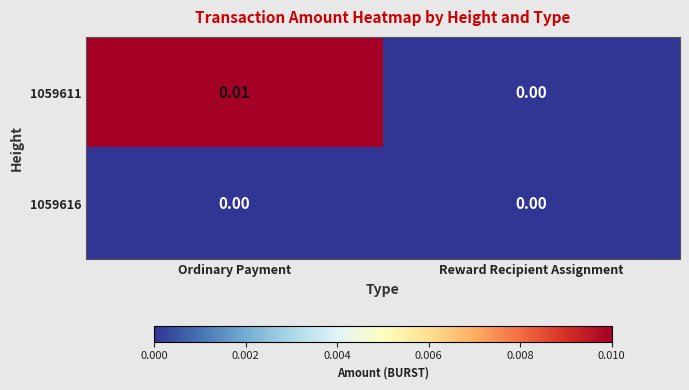

Which label corresponds to the largest value in the chart?

Ordinary Payment